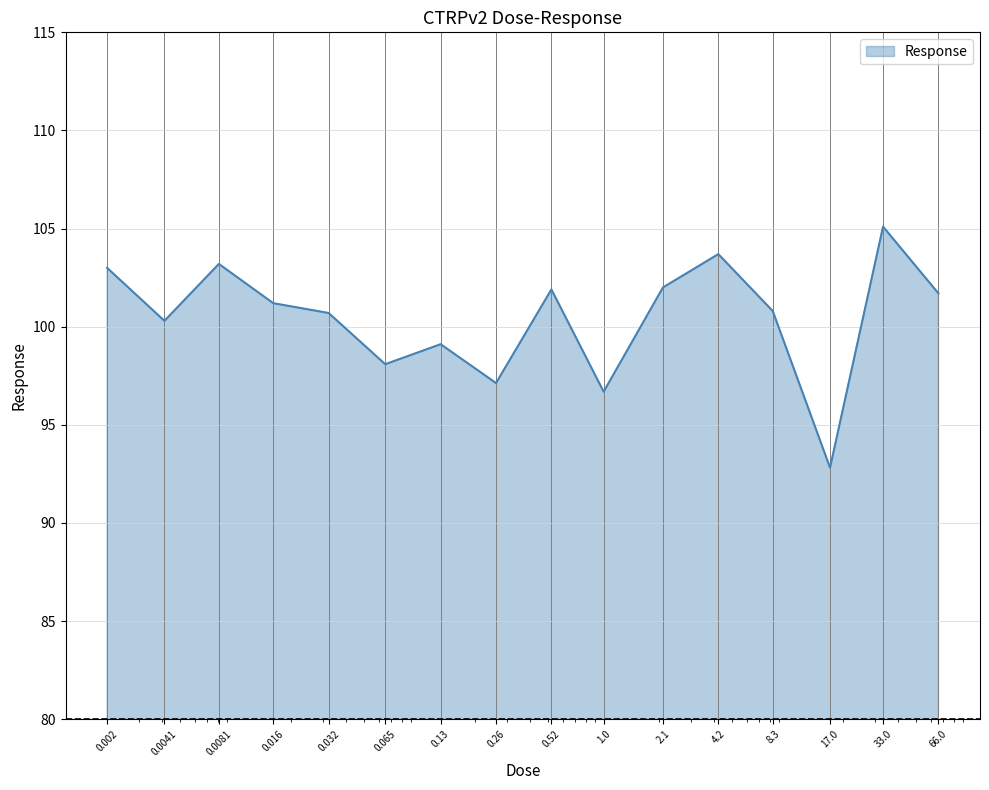

Does the chart display data point markers on the line(s)?

No